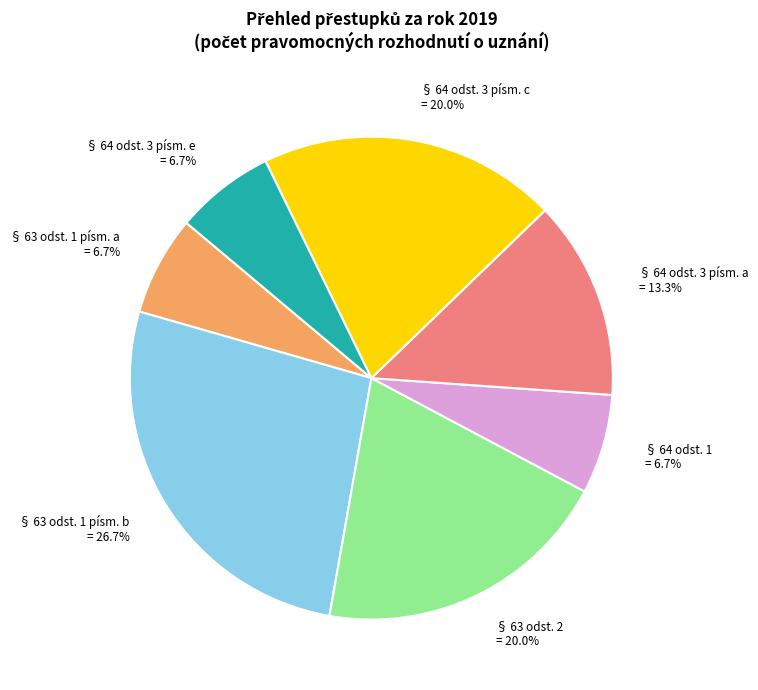

True or false: § 64 odst. 3 písm. c accounts for 5% of the total.

False